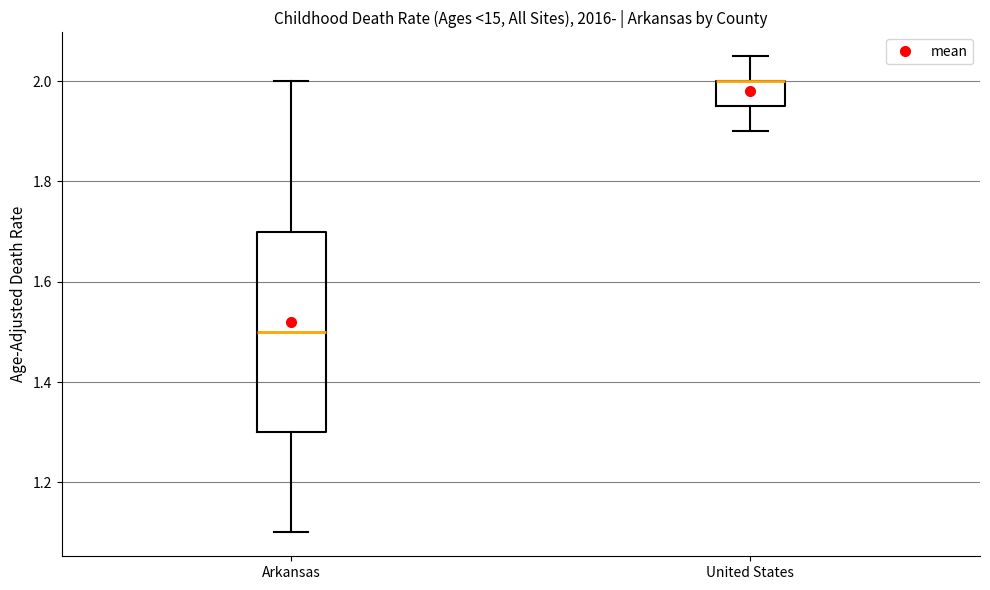

Reading left to right, read every box against the y-axis: the position of its median line, the range the box covers, and the ends of its whiskers. The values are not printed on the chart, so give them approximately, as read against the axis.

Arkansas: median 1.50, box 1.30 to 1.70, whiskers 1.10 to 2.00
United States: median 2.00 (drawn on the box's upper edge), box 1.96 to 2.00, whiskers 1.90 to 2.06